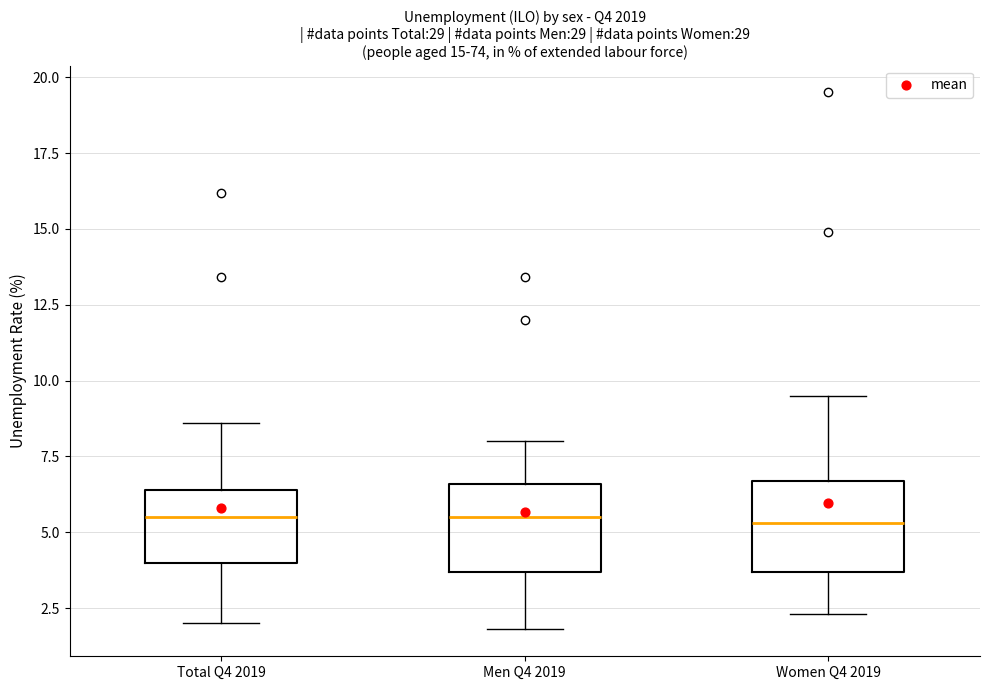

Reading left to right, transcribe this box plot: for each box, give where its median line is, the range the box spans, and where its two whiskers end, as read against the y-axis. The values are not printed on the chart, so give them approximately, as read against the axis.

Total Q4 2019: median 5.5, box 4.0 to 6.5, whiskers 2.0 to 8.5
Men Q4 2019: median 5.5, box 3.5 to 6.5, whiskers 2.0 to 8.0
Women Q4 2019: median 5.5, box 3.5 to 6.5, whiskers 2.5 to 9.5